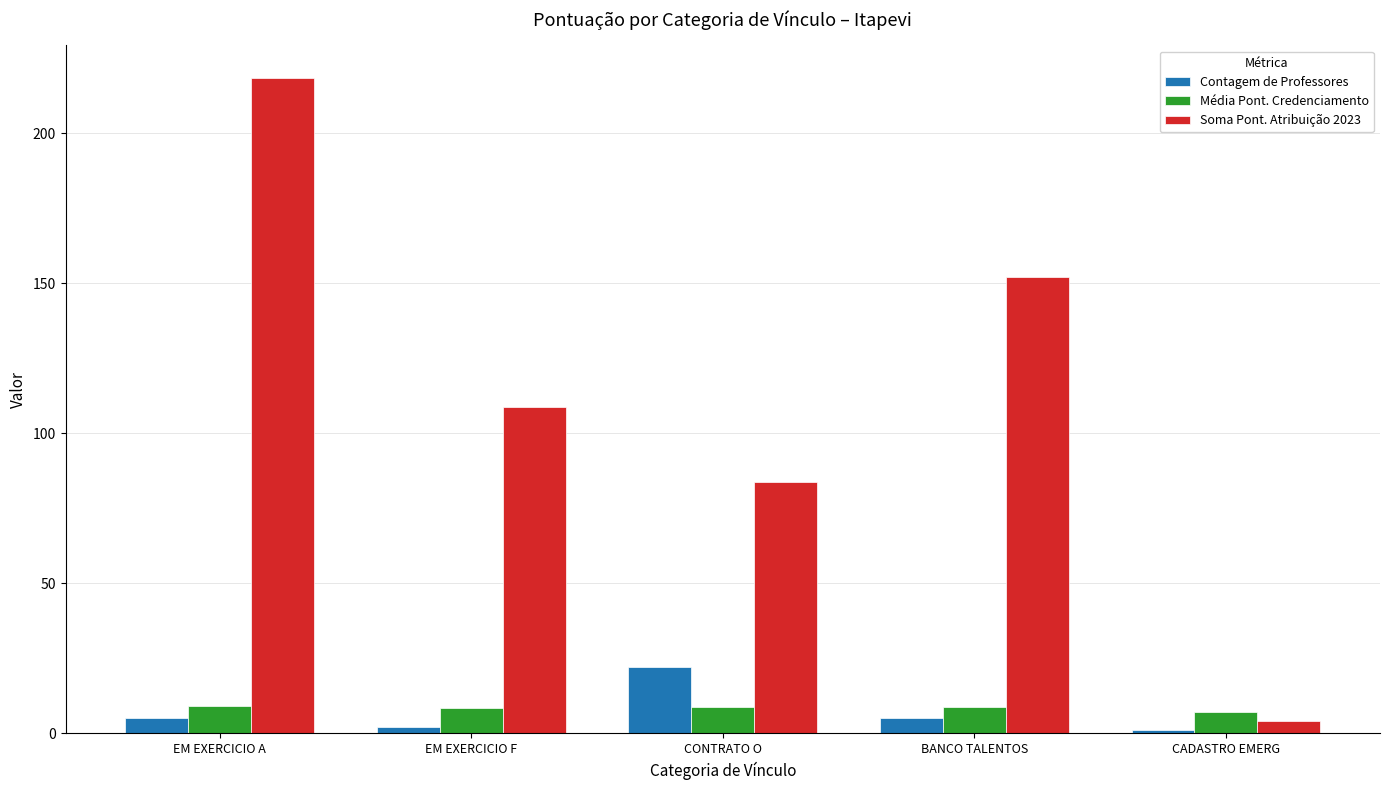

What is the spread (max minus min) of values at EM EXERCICIO A?

213.3